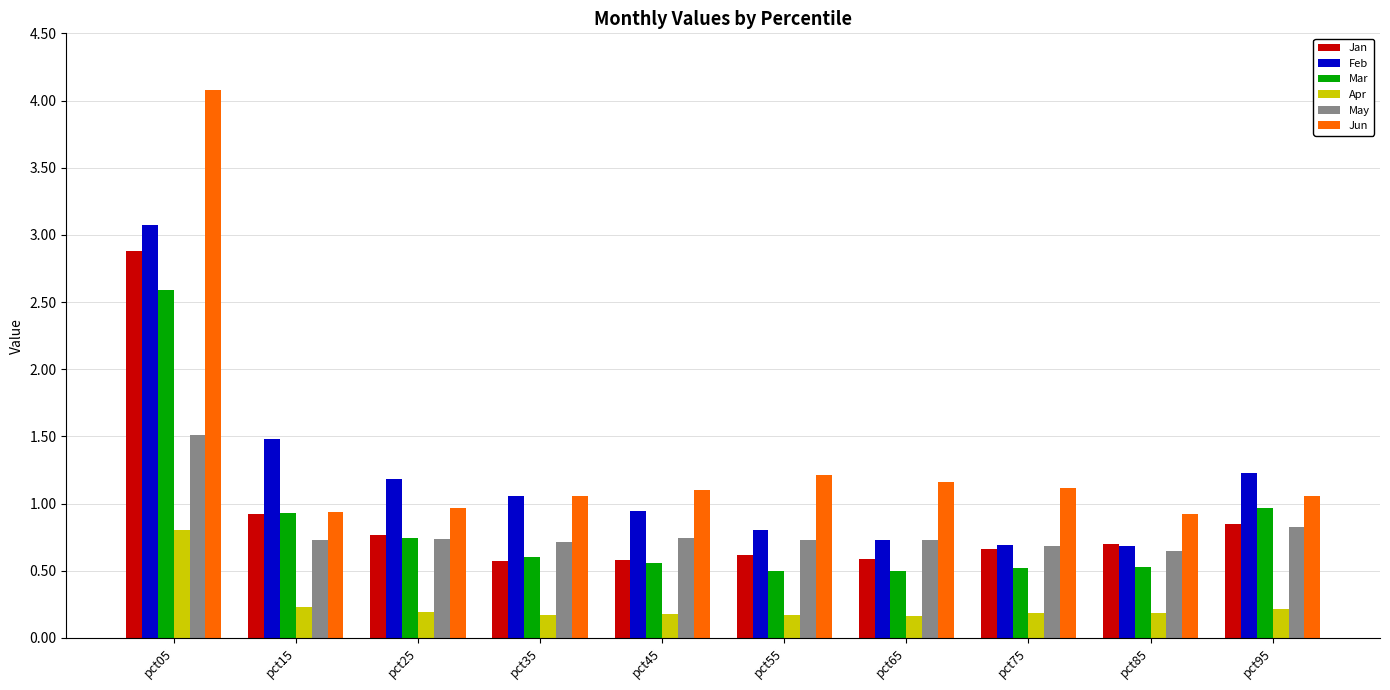

What is the sum of the Jun values at pct45 and pct95?

2.2